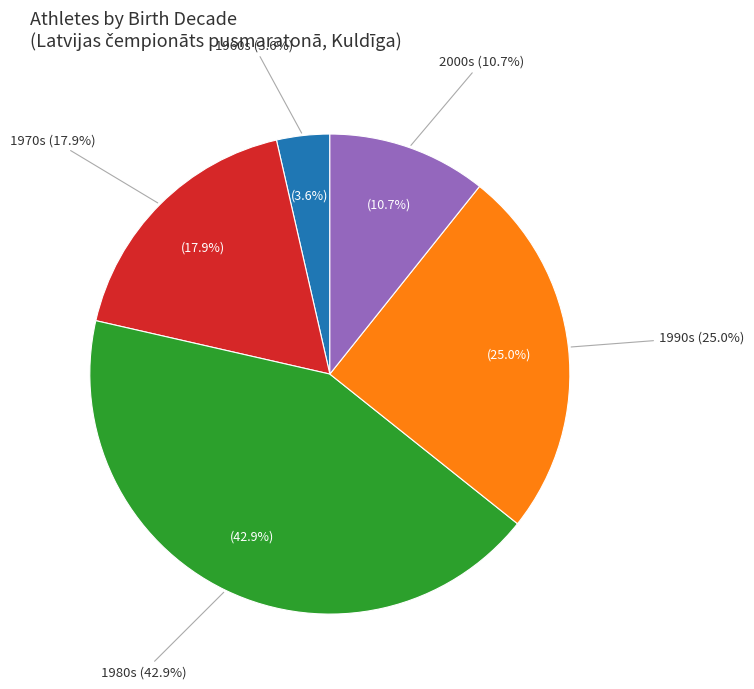

Does LTU represent more than half of the total?

No